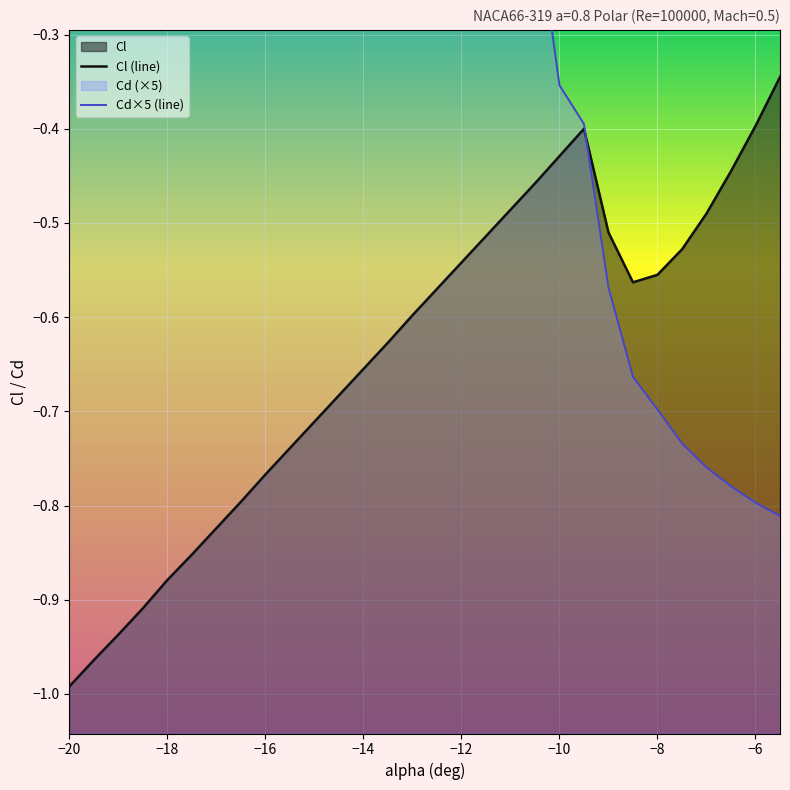

What is the label of the 27th point from the right?

-18.5